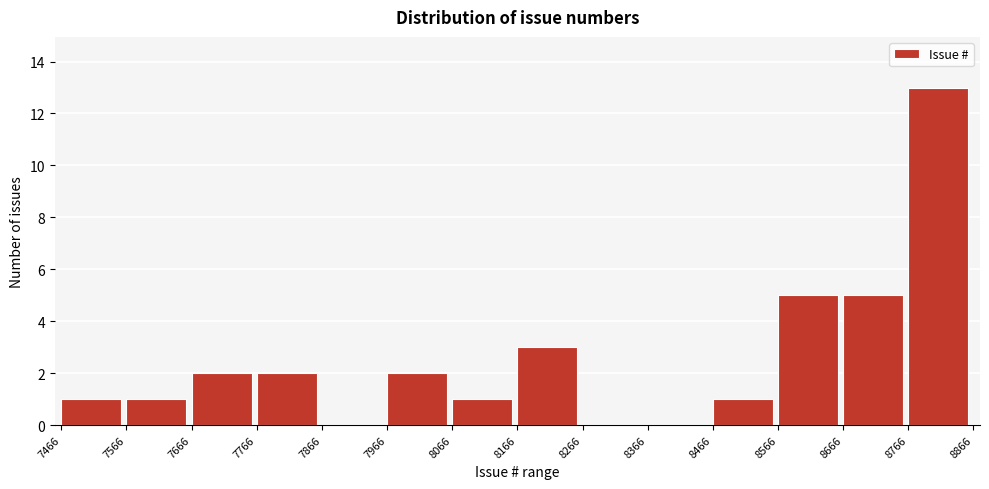

Reading left to right, transcribe this chart: for each bar, give the range it covers on the x-axis and its height. The values are not printed on the chart, so give them approximately, as read against the axis.

7466 to 7566: 1
7566 to 7666: 1
7666 to 7766: 2
7766 to 7866: 2
7866 to 7966: 0
7966 to 8066: 2
8066 to 8166: 1
8166 to 8266: 3
8266 to 8366: 0
8366 to 8466: 0
8466 to 8566: 1
8566 to 8666: 5
8666 to 8766: 5
8766 to 8866: 13